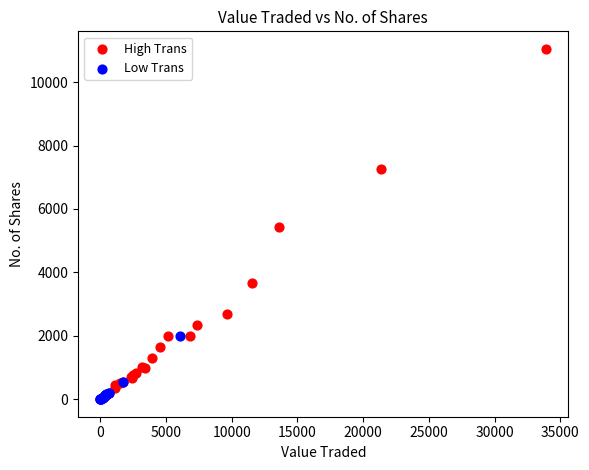

Which series reaches the maximum Y coordinate?

High Trans